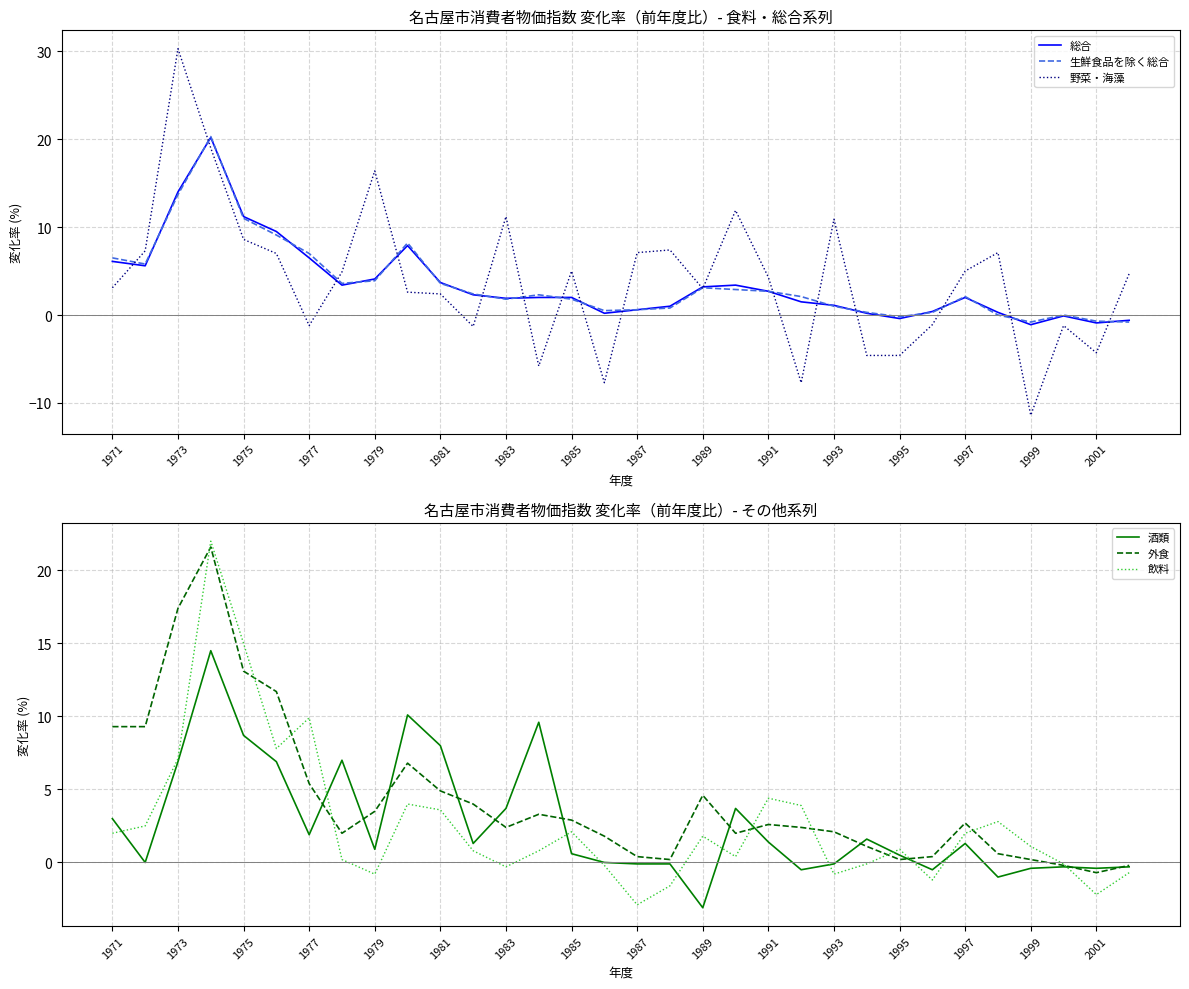

Does the chart display data point markers on the line(s)?

No